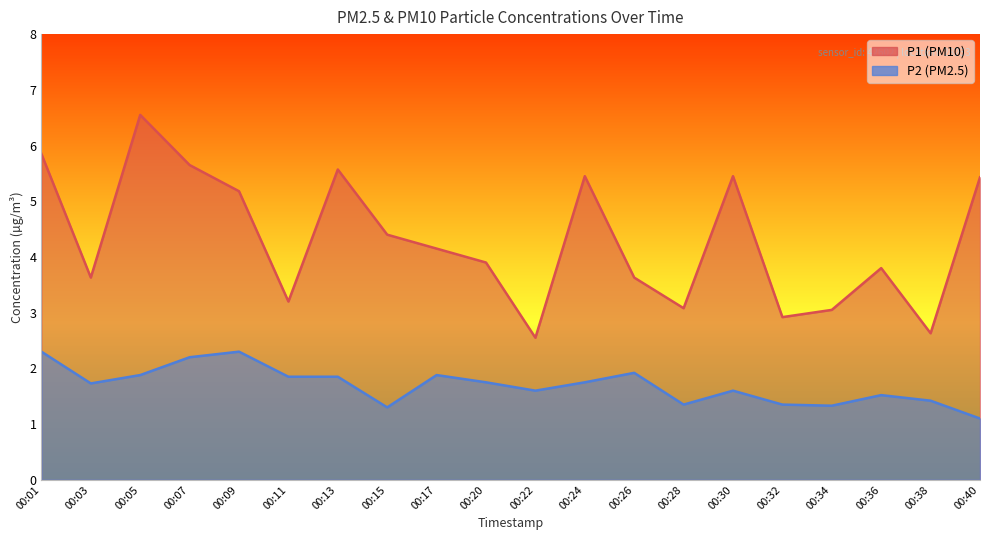

What is the average value of the P2 series?

1.7